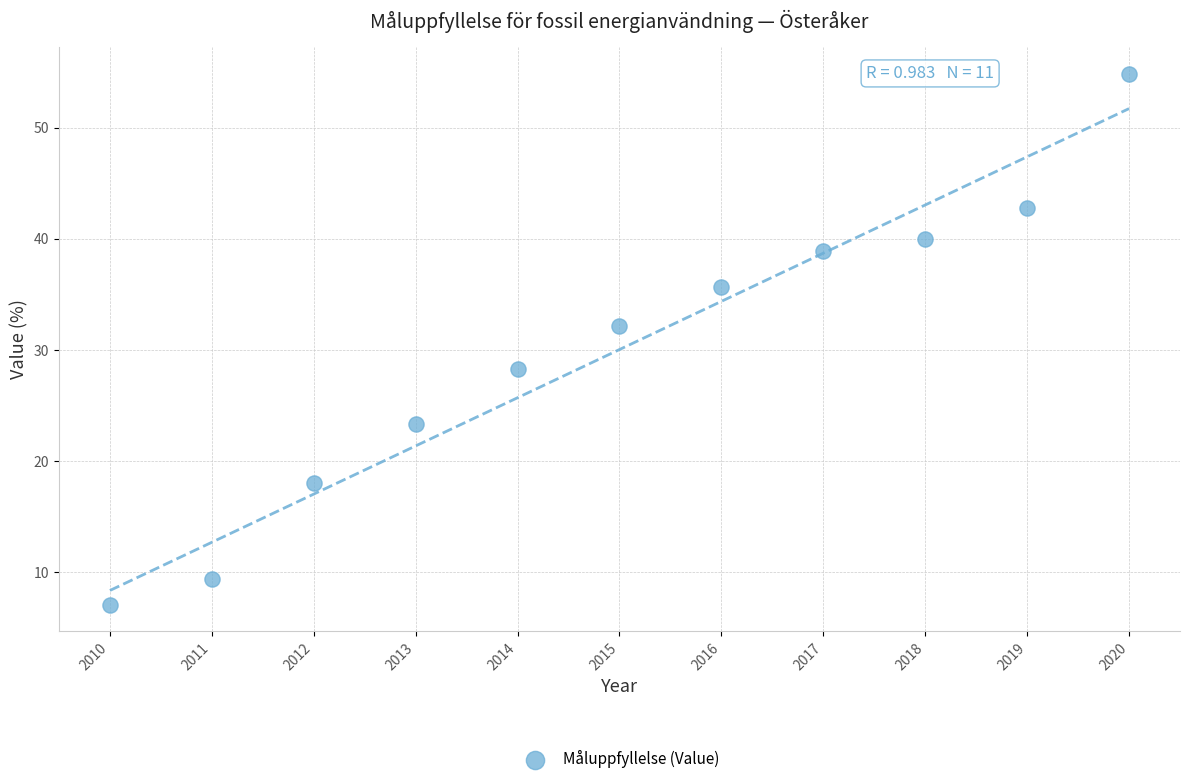

What is the range of X values (max minus min)?

10.0